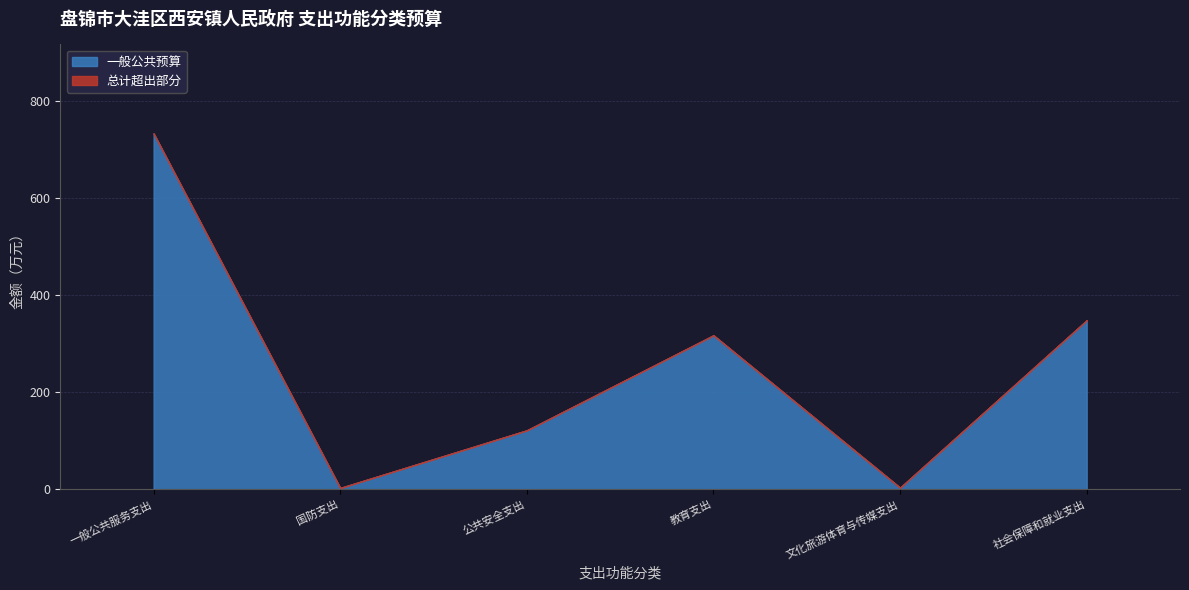

How many series are shown in this chart?

2